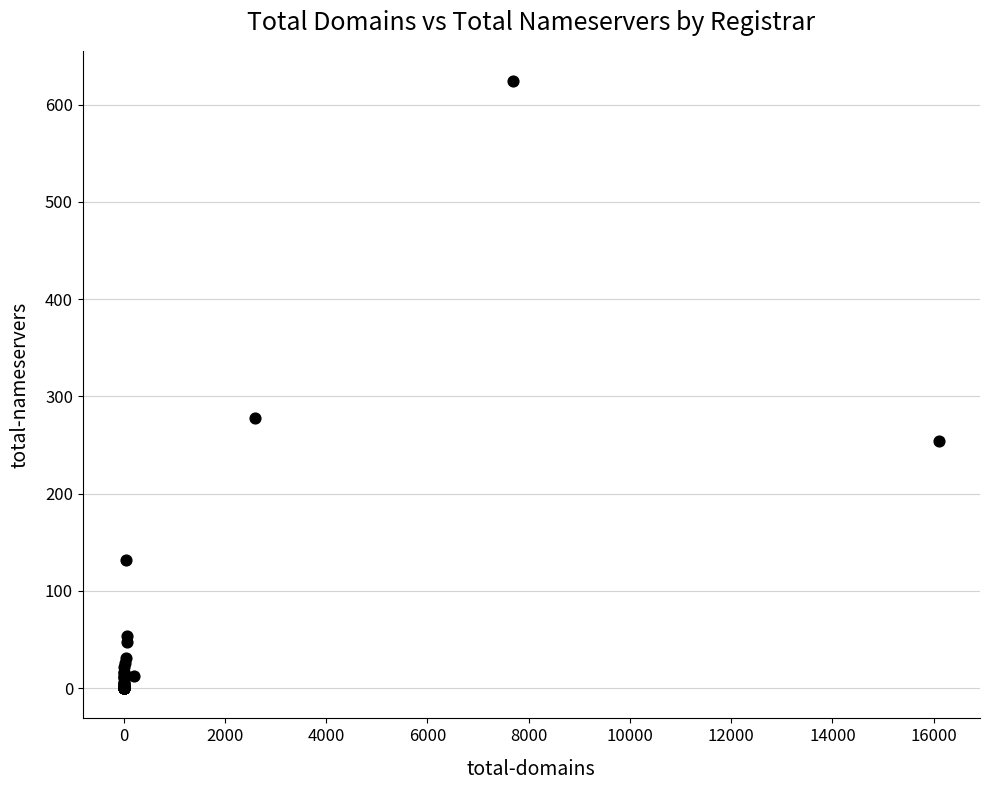

What Y value in the scatter plot is closest to 312?

278